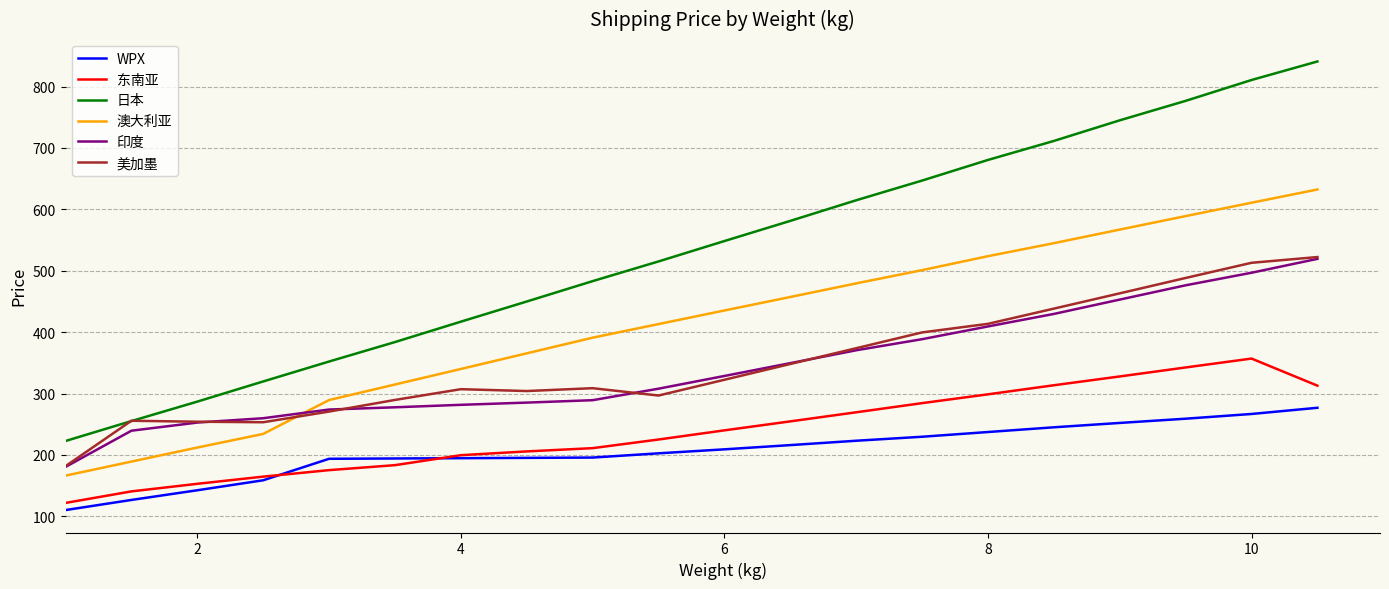

Which series has the largest range (max minus min)?

日本